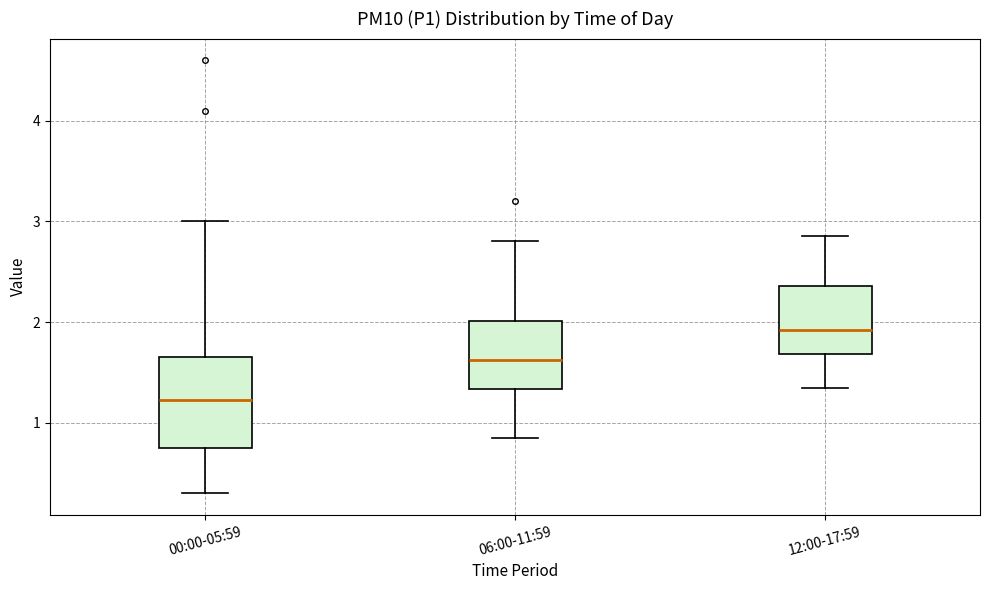

Which box's median line is the lowest?

00:00-05:59